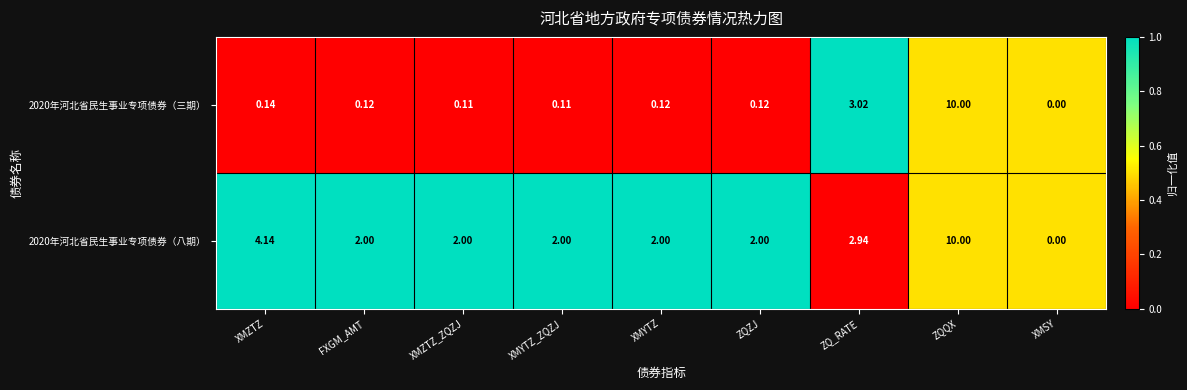

Between XMYTZ_ZQZJ and XMYTZ, which series saw the biggest shift?

2020年河北省民生事业专项债券（三期）